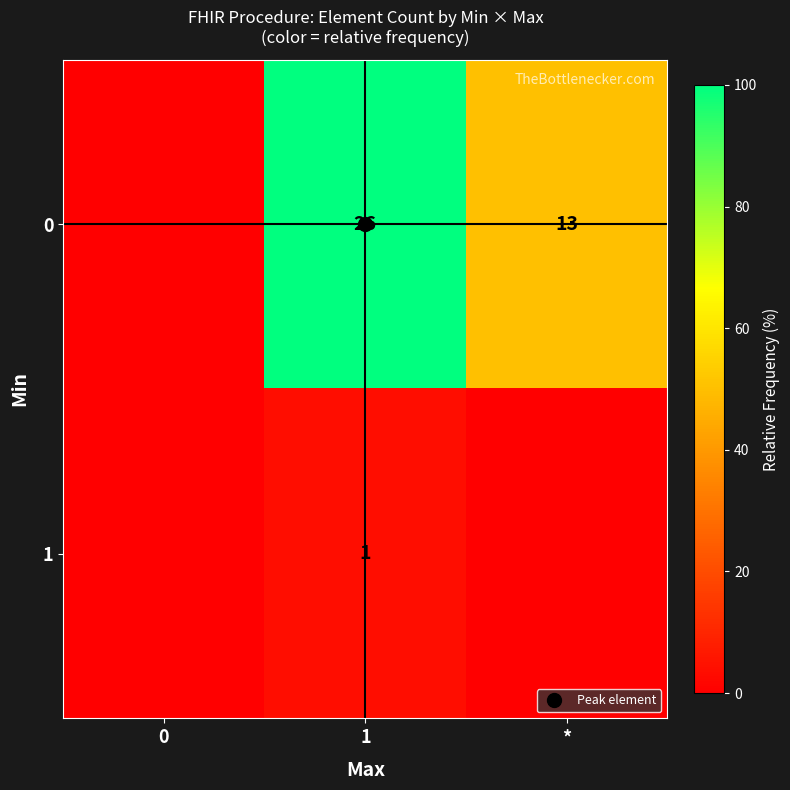

Which has a higher value, 0 or 1?

1